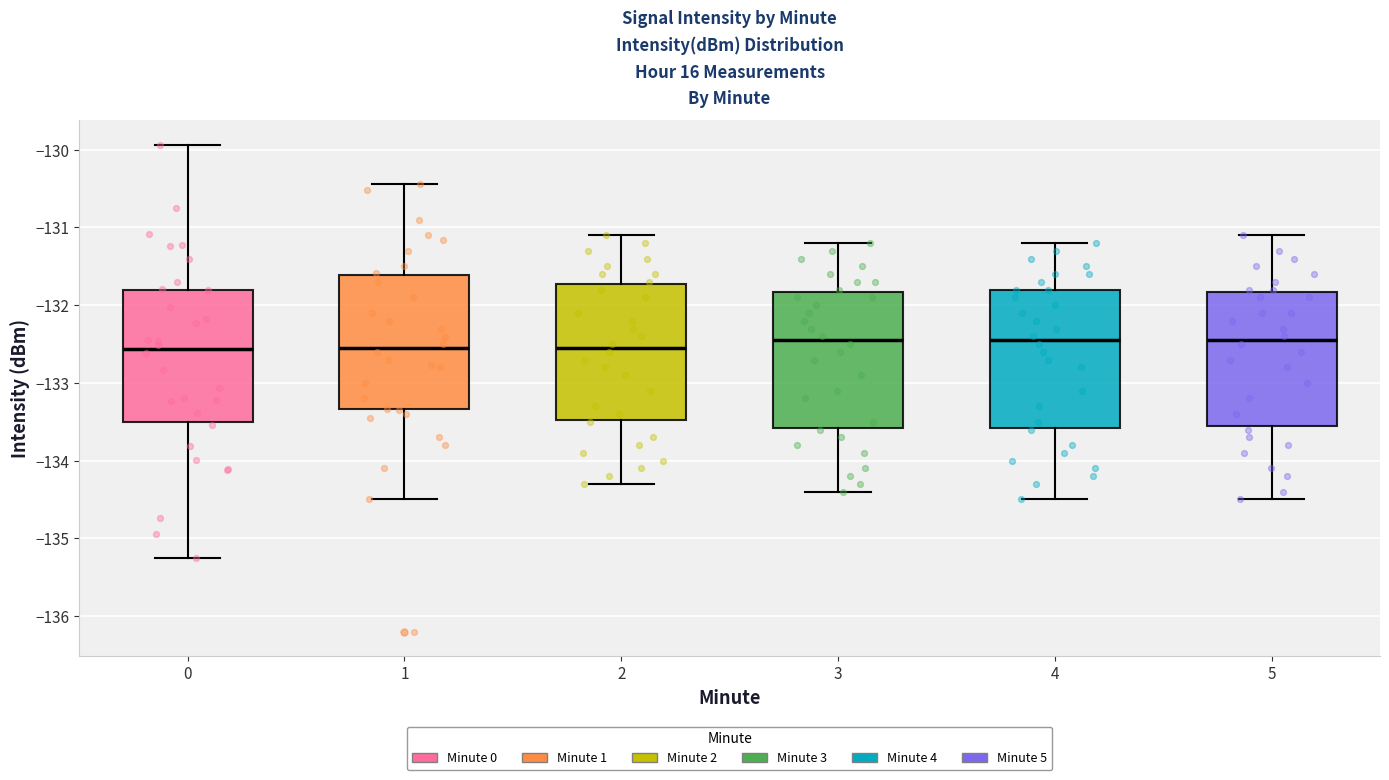

Where does the median line of the box at x = 4 sit on the y-axis? The values are not printed on the chart, so give them approximately, as read against the axis.

-132.4